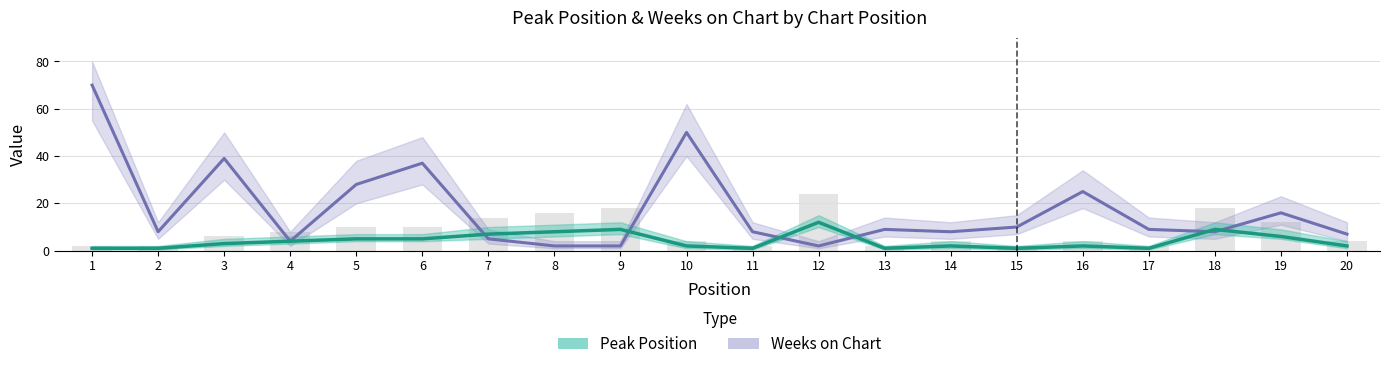

What is the average value of the Peak Position series?

4